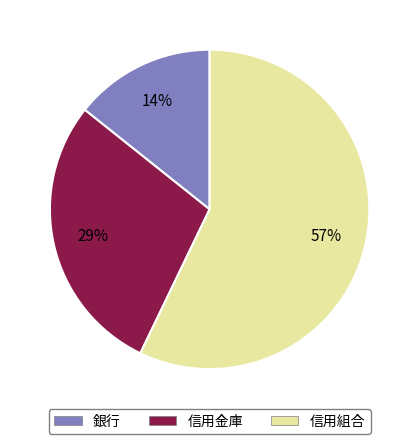

To the nearest percent, what percentage of the pie is 信用金庫?

29%